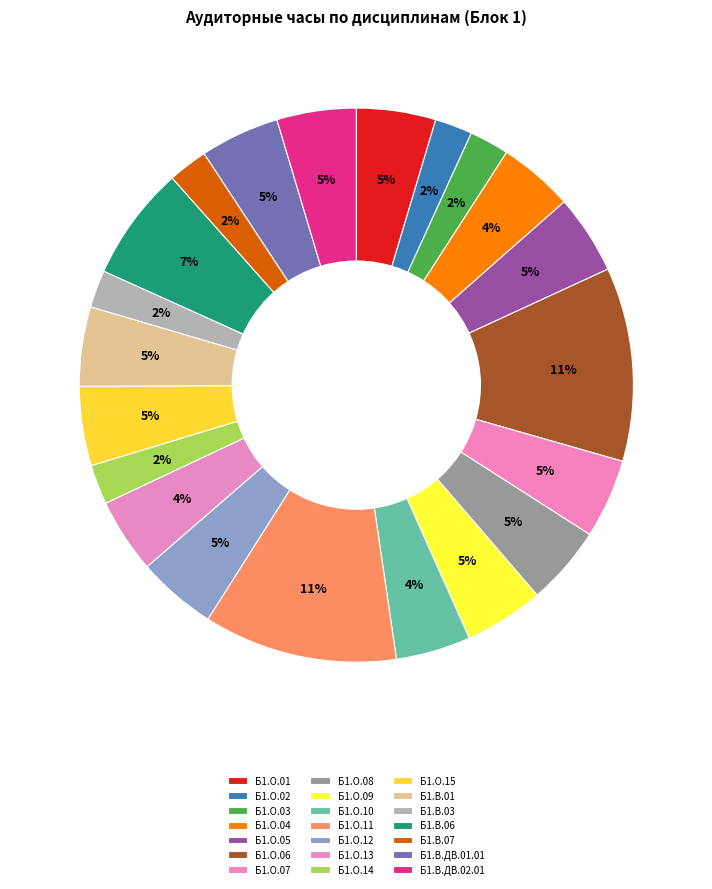

Is there a majority slice in this chart?

No